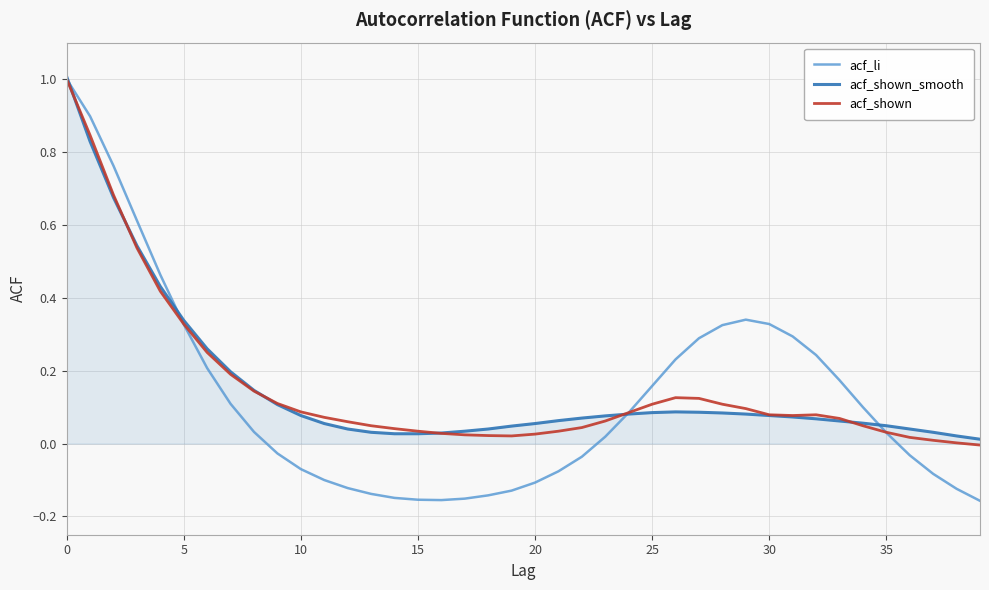

What is the maximum value for acf_shown_smooth?

1.0